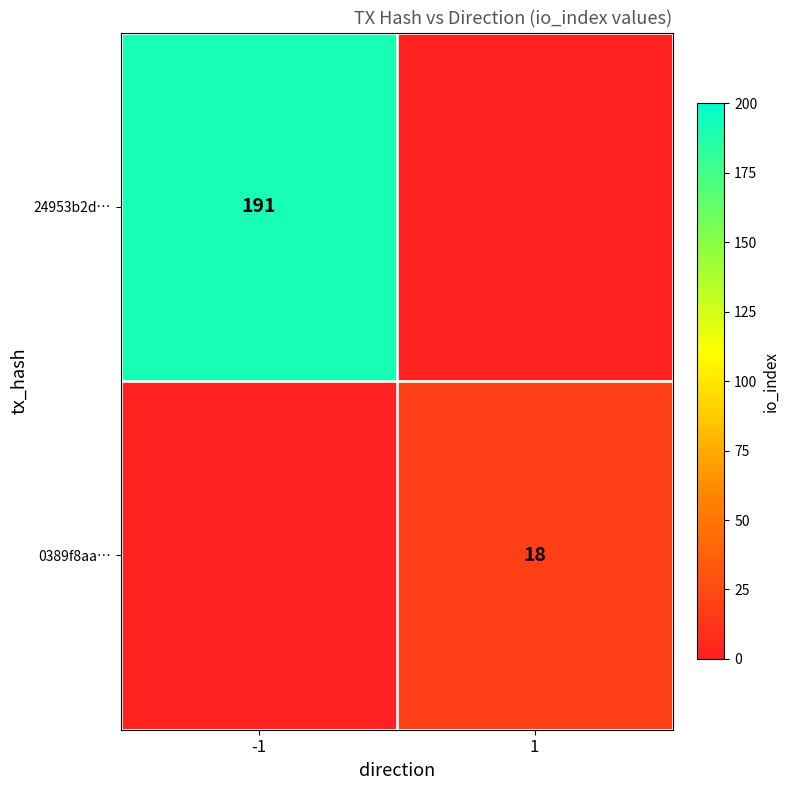

What is the total value across all series at -1?

191